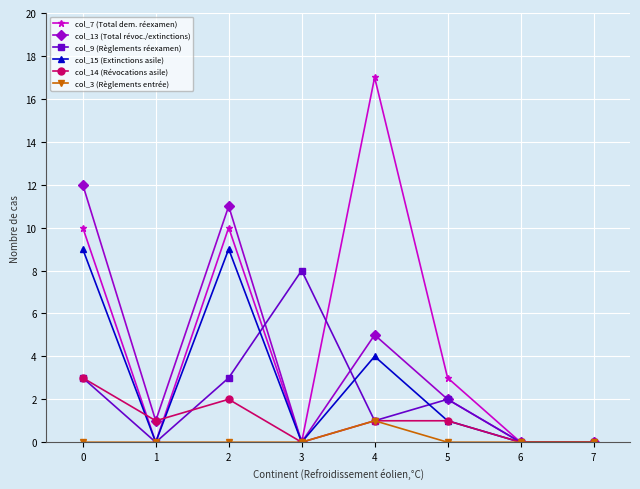

Between 0 and 7, which series saw the biggest shift?

col_13 (Total révoc./extinctions)